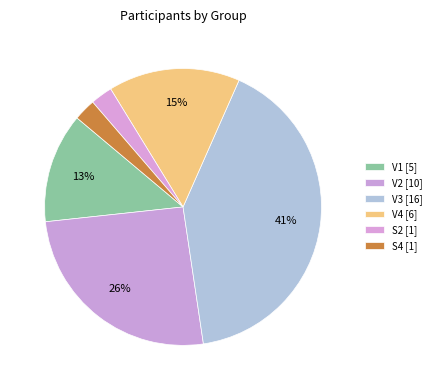

How many slices are in this pie chart?

6